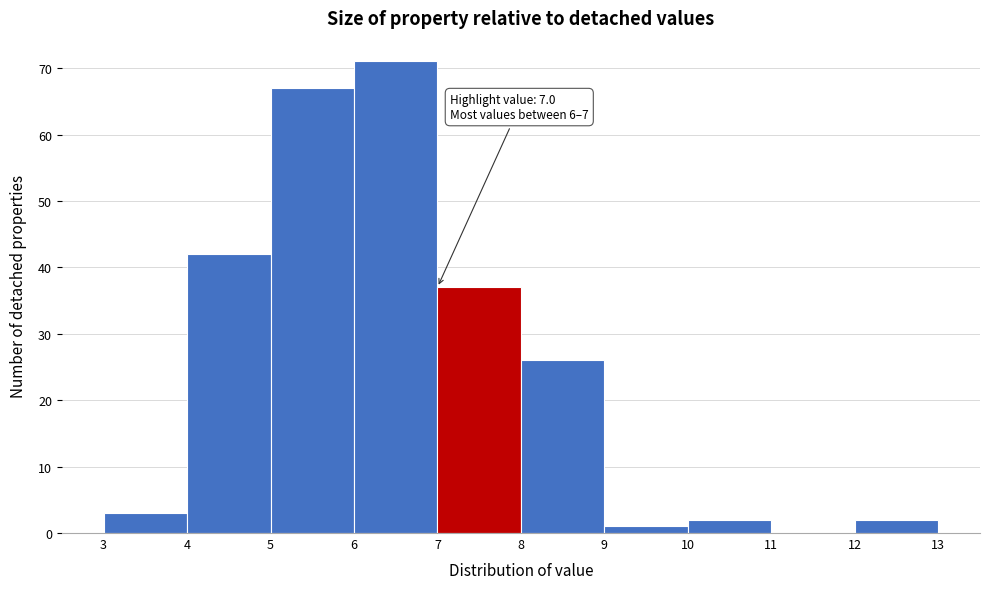

Over which range of the x-axis is the bar tallest?

6 to 7